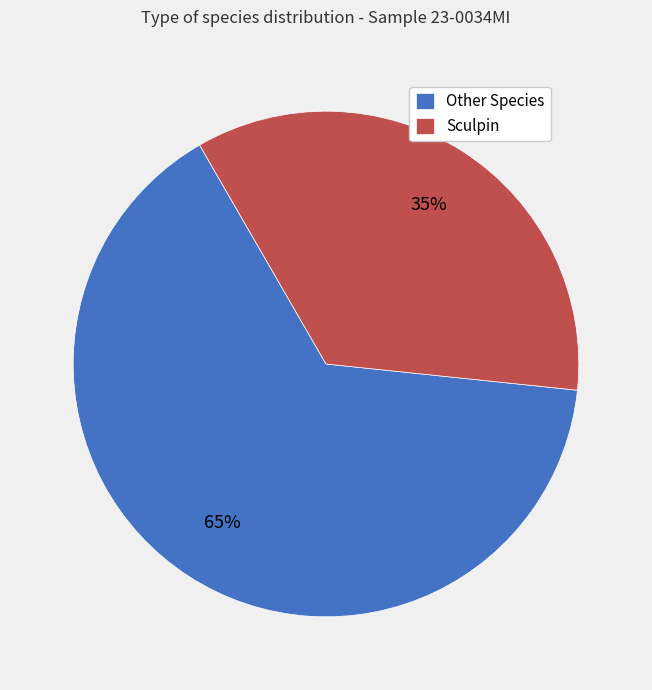

Does any single category account for the majority?

Yes